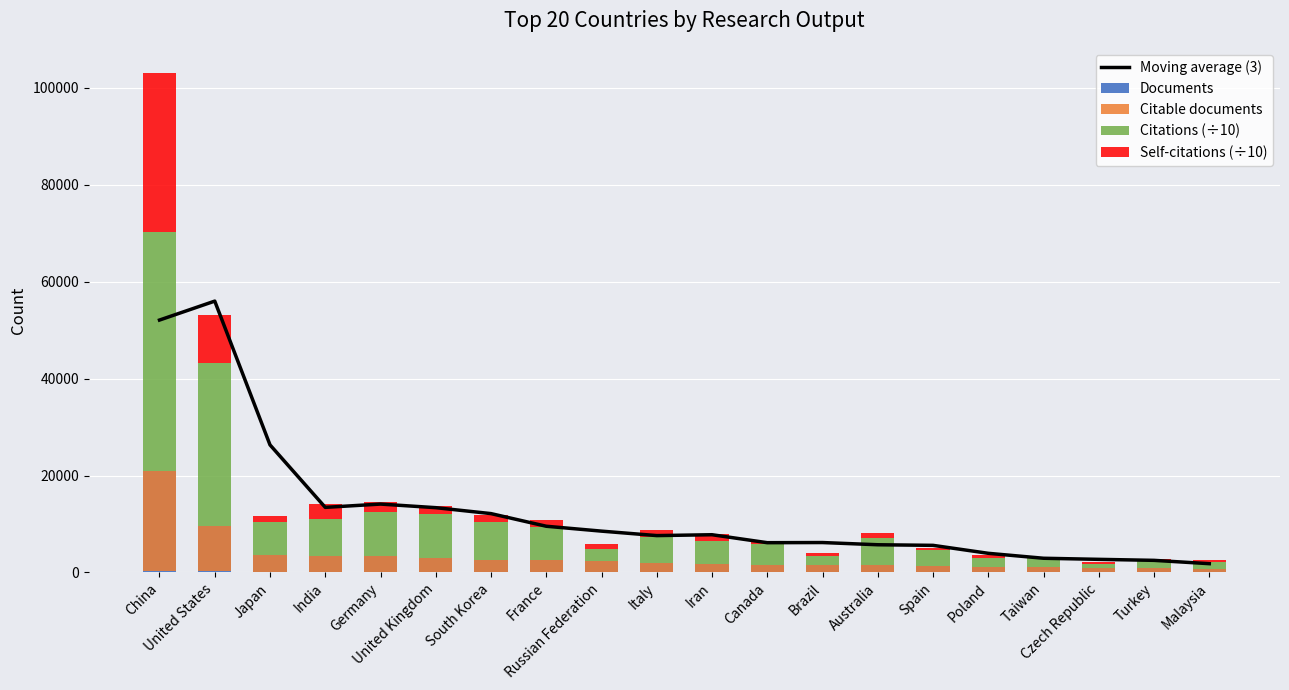

What position from the right is Taiwan?

4